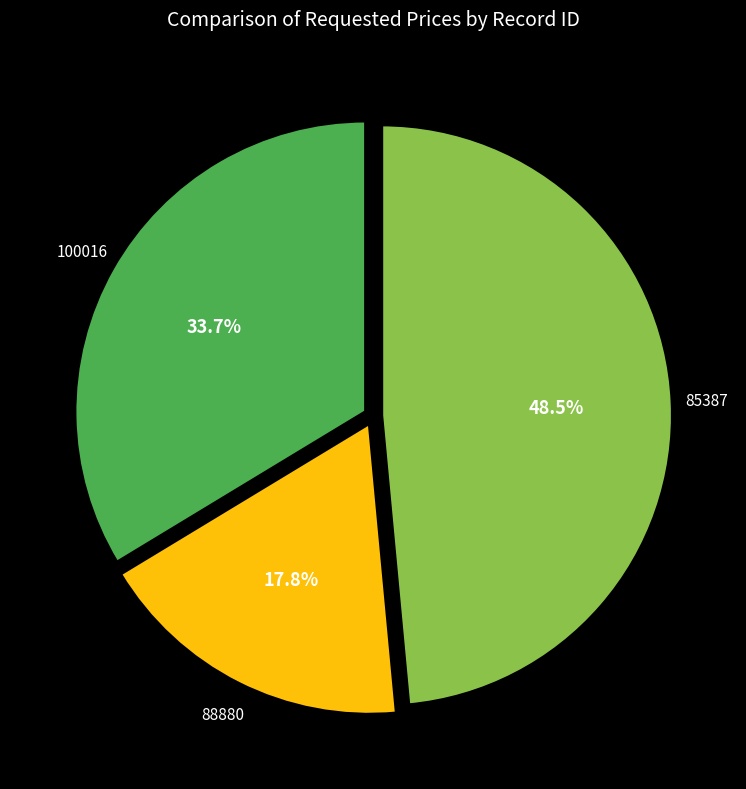

What is the total percentage of 100016 and 85387?

82.2%